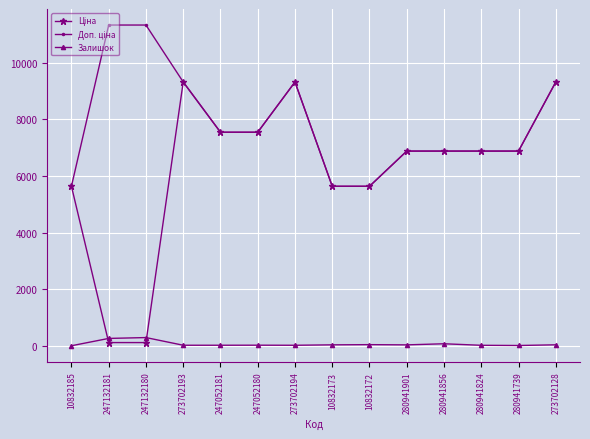

True or false: Залишок has more than 0 interior local peaks.

True